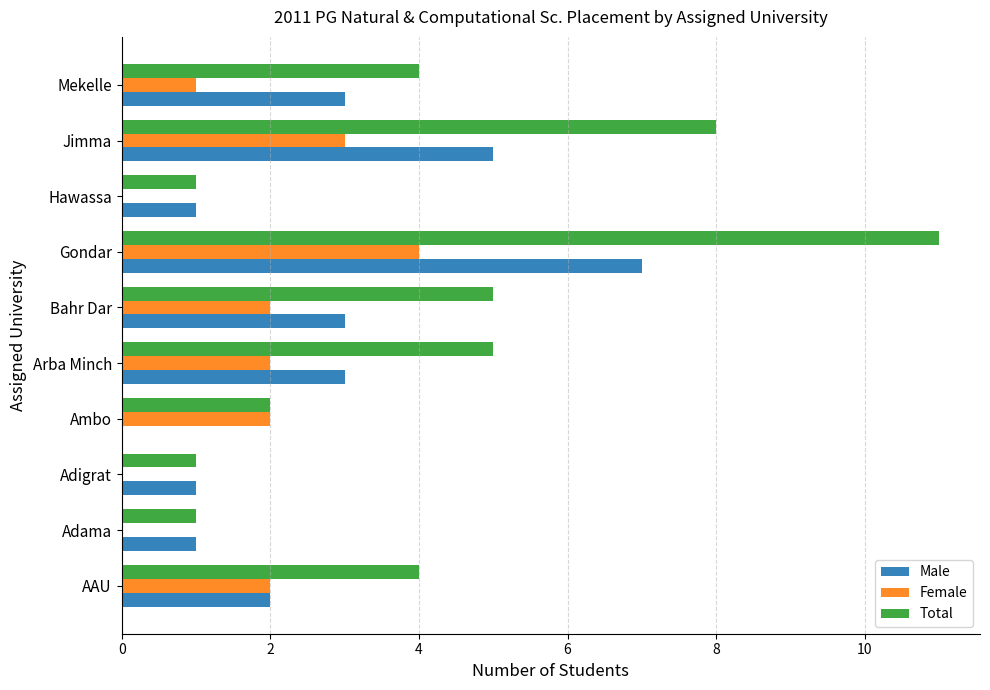

What is the maximum value shown in the chart?

11